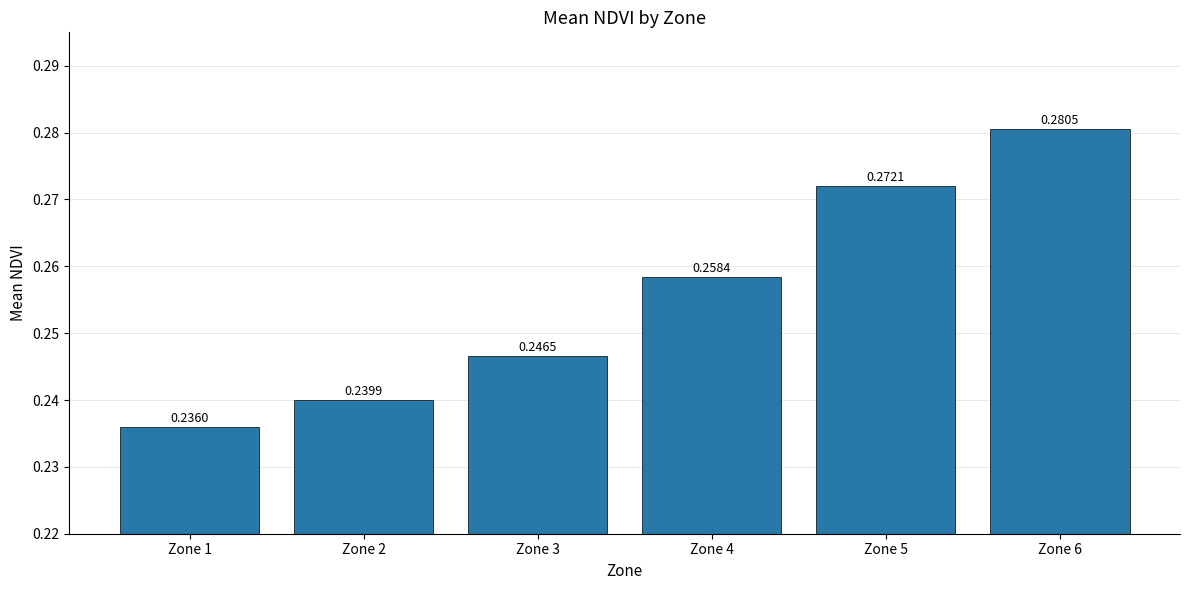

Which has a higher value, Zone 3 or Zone 4?

Zone 4